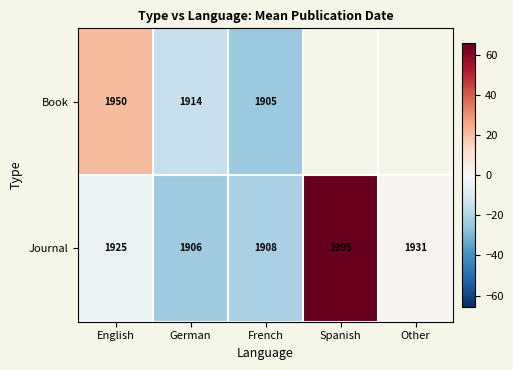

Rank the series at English from highest to lowest value.

Book, Journal